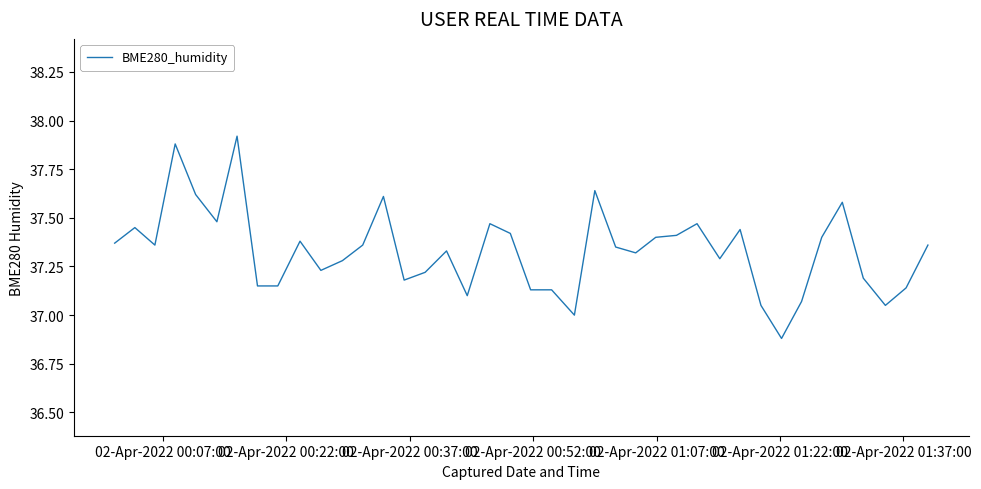

What is the difference between the maximum and minimum values?

1.0